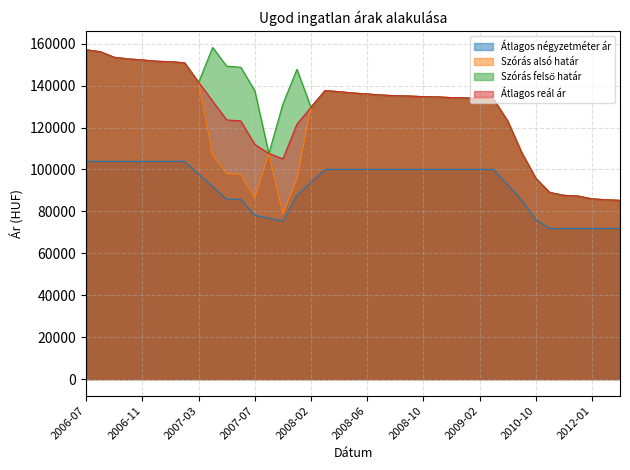

True or false: Átlagos reál ár and Szórás felső határ cross at least once.

False